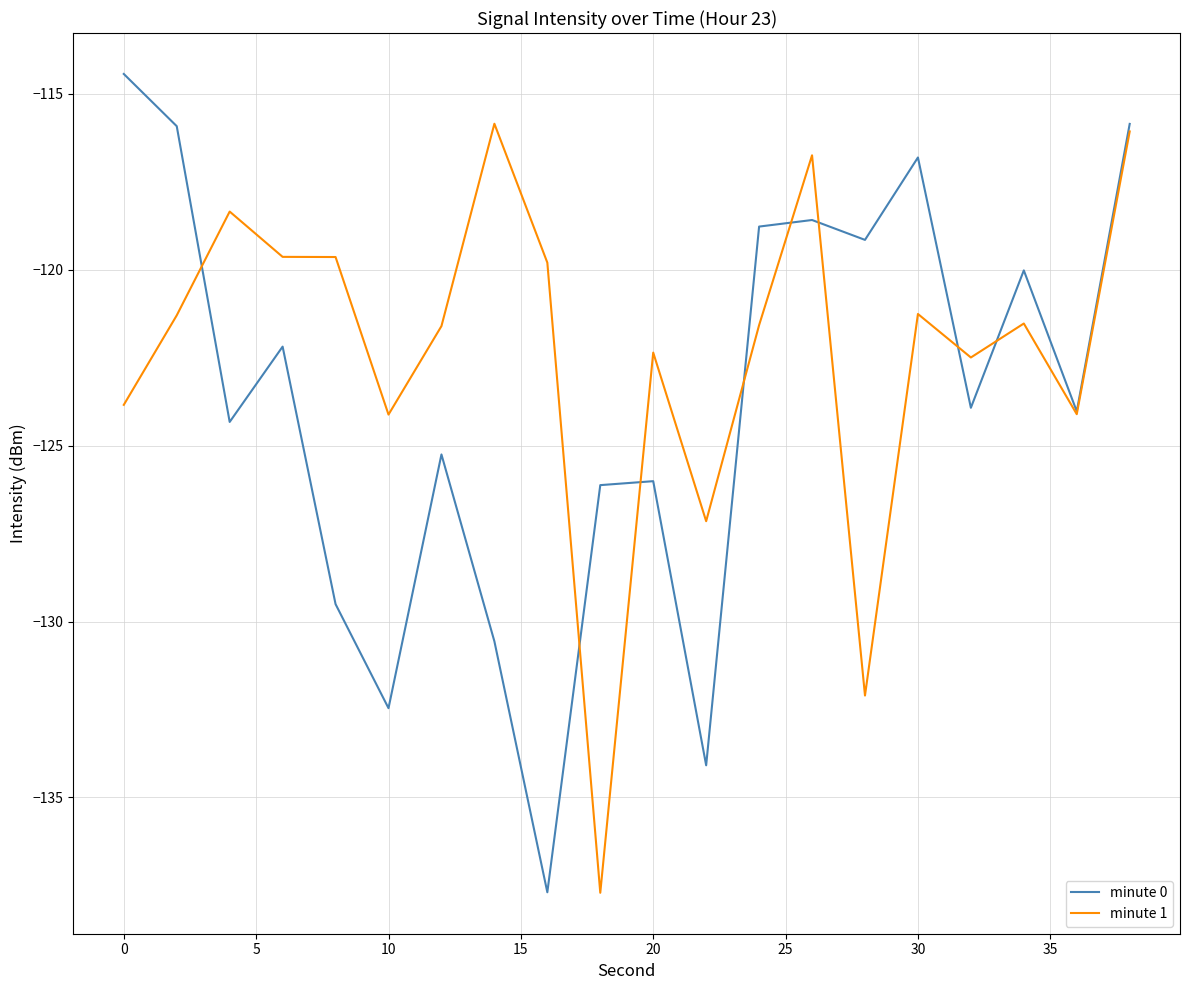

What are all the series names shown in the legend?

minute 0, minute 1